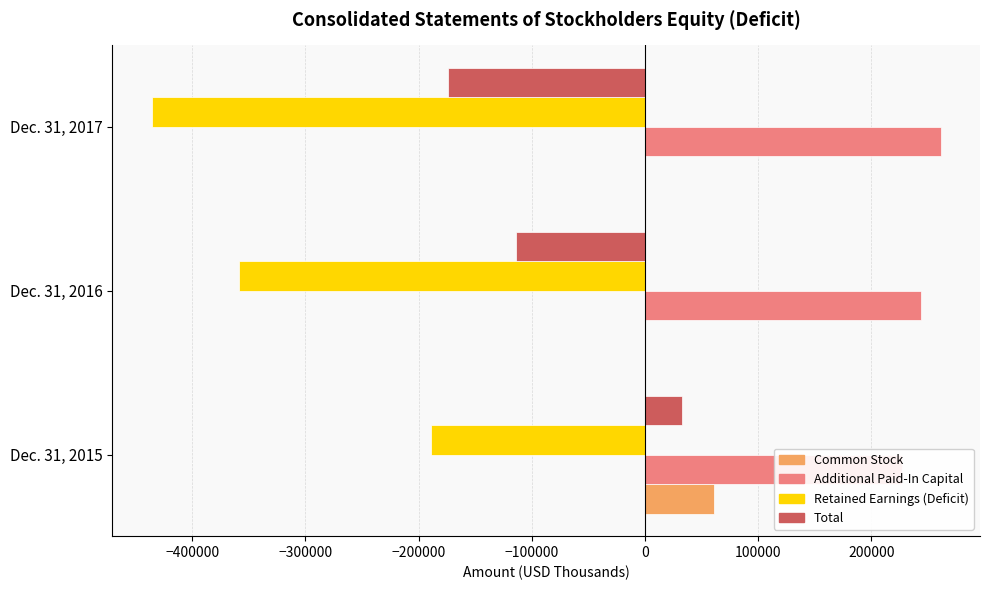

At Dec. 31, 2017, list the series in order from largest to smallest.

Additional Paid-In Capital, Common Stock, Total, Retained Earnings (Deficit)